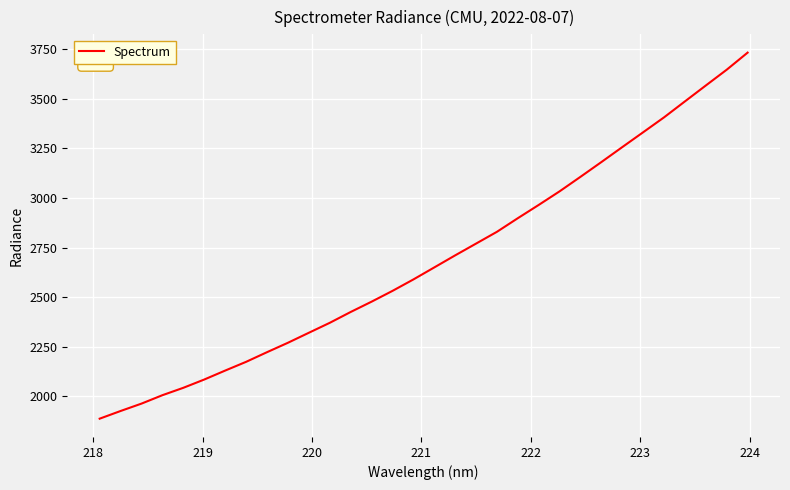

What is the maximum value shown in the chart?

3732.2